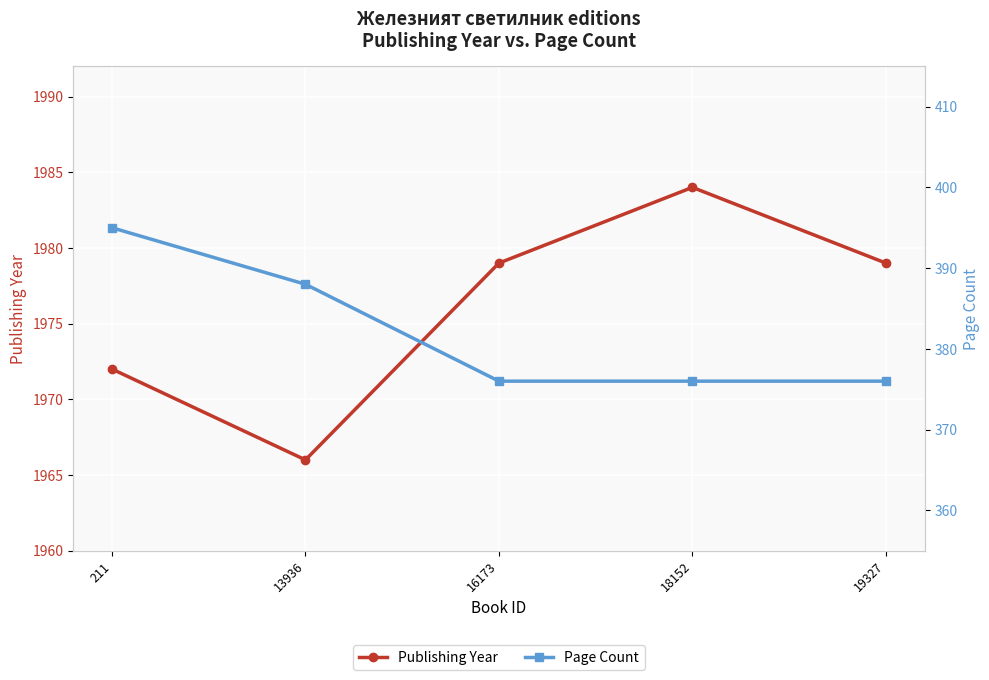

How many values in the Publishing Year series exceed 1979?

1